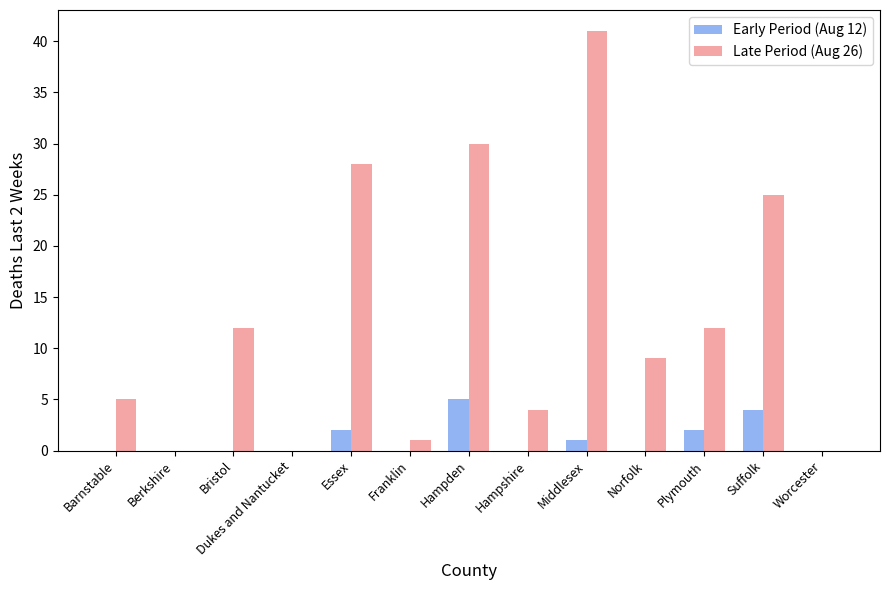

What value does the Early Period (Aug 12) series have at Essex?

2